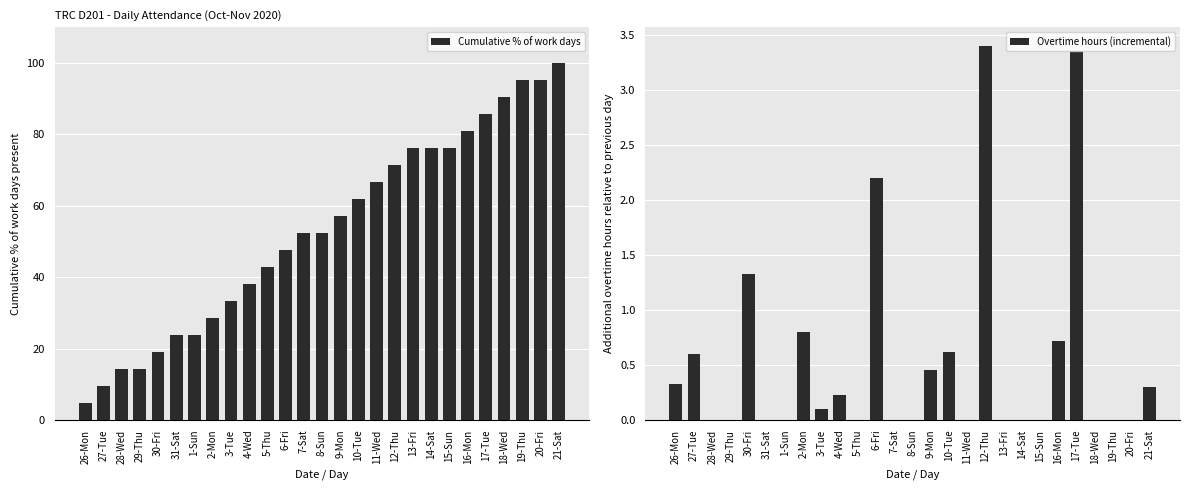

What is the label of the 18th bar from the left?

12-Thu